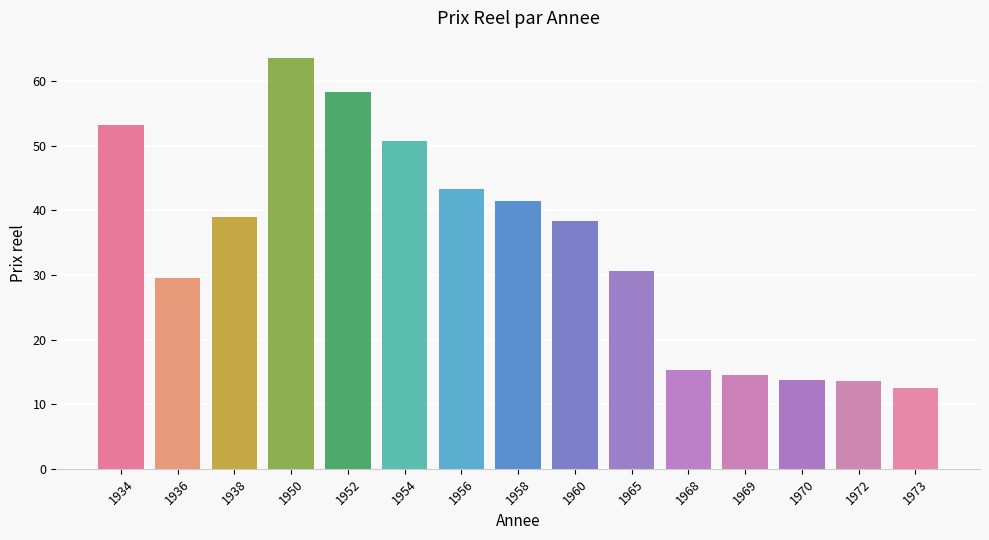

Which label corresponds to the smallest value in the chart?

1973